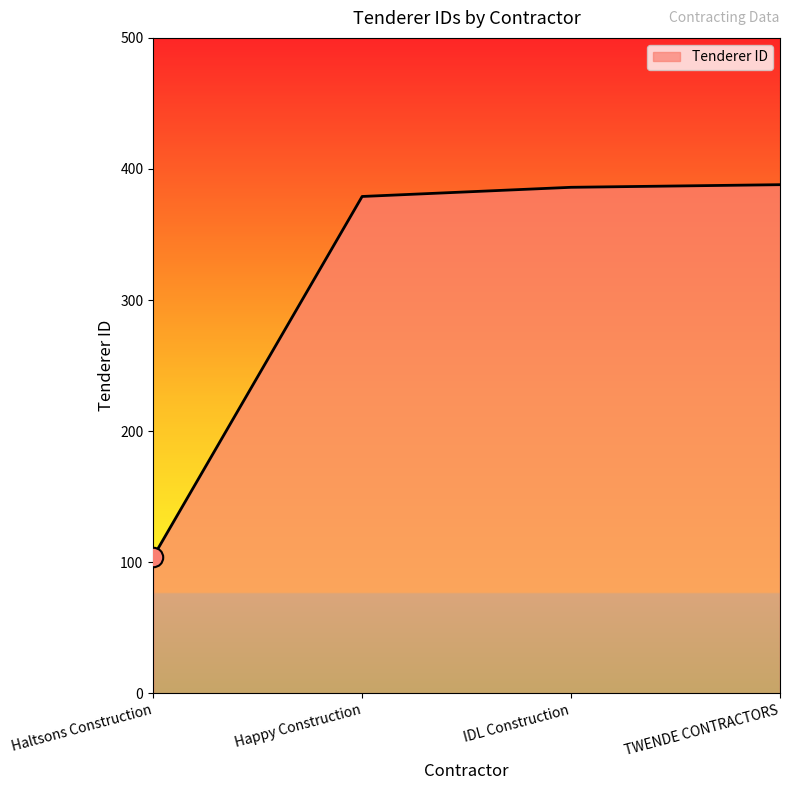

Reading left to right, extract all data points from this chart.

Haltsons Construction=104	Happy Construction=379	IDL Construction=386	TWENDE CONTRACTORS=388